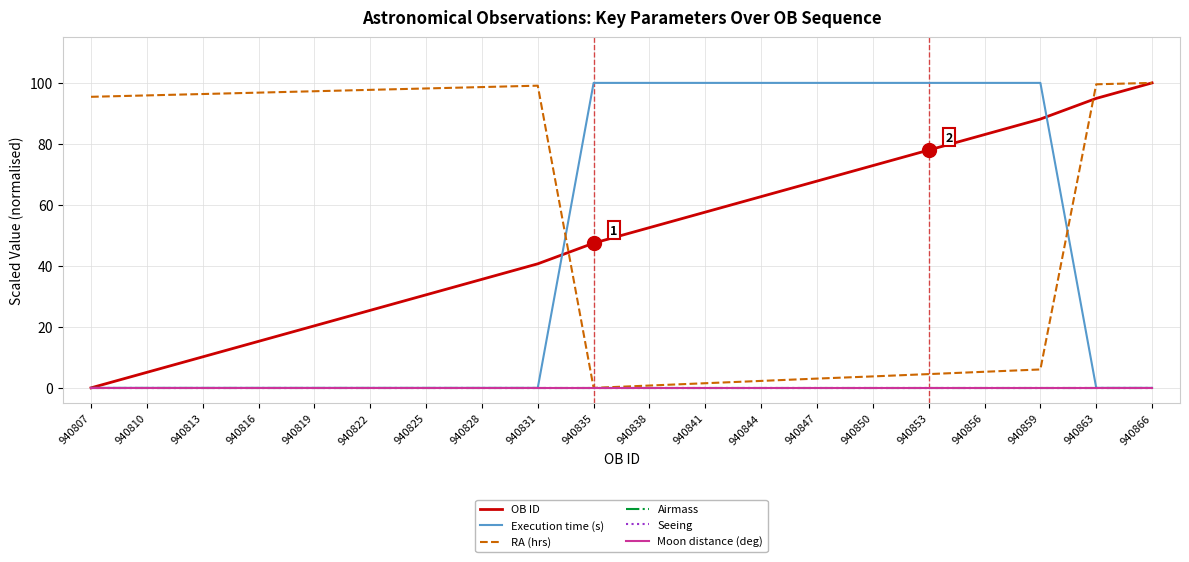

What is the greatest value displayed?

100.0